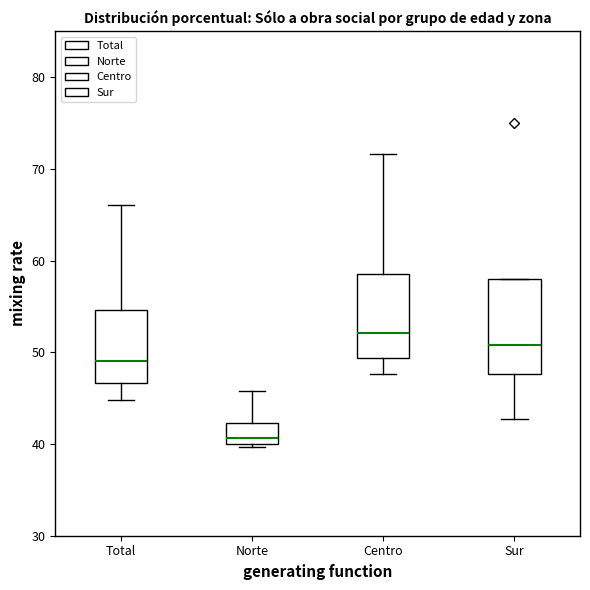

Which box's median line is the highest?

Centro